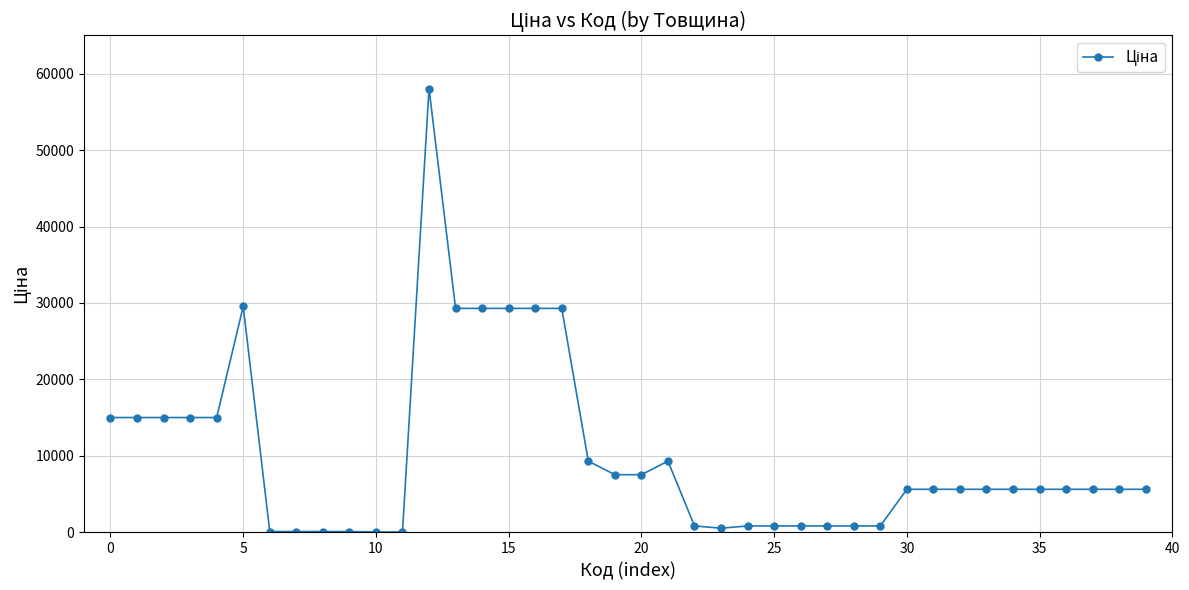

What is the average value?

10156.6